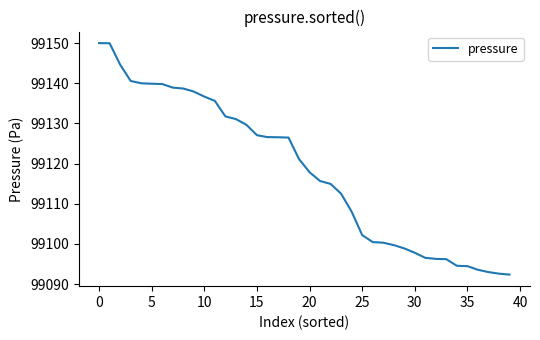

What is the smallest value displayed?

99092.4